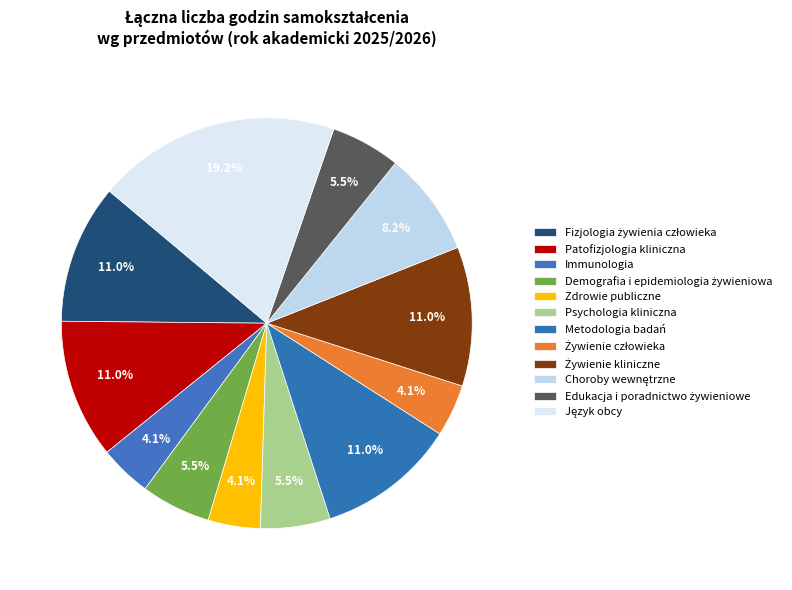

To the nearest percent, what is the average slice percentage?

8%